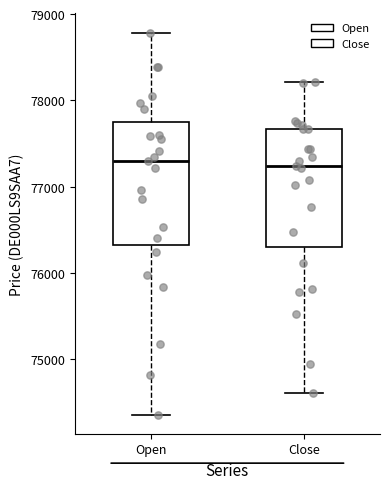

Reading left to right, read every box against the y-axis: the position of its median line, the range the box covers, and the ends of its whiskers. The values are not printed on the chart, so give them approximately, as read against the axis.

Open: median 77300, box 76300 to 77800, whiskers 74400 to 78800
Close: median 77200, box 76300 to 77700, whiskers 74600 to 78200